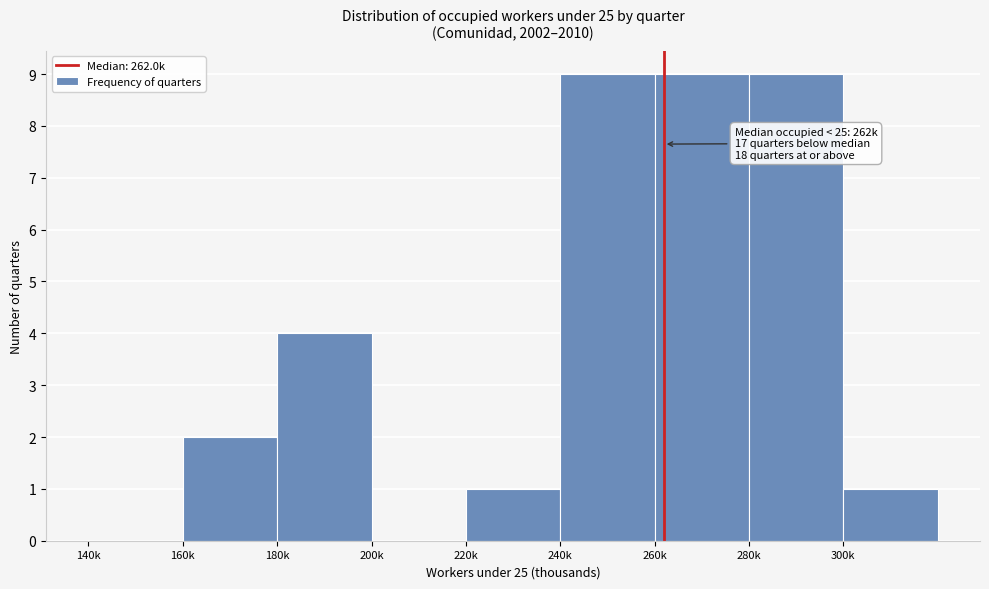

Reading left to right, extract all data points from this chart.

140k=0	160k=2	180k=4	200k=0	220k=1	240k=9	260k=9	280k=9	300k=1